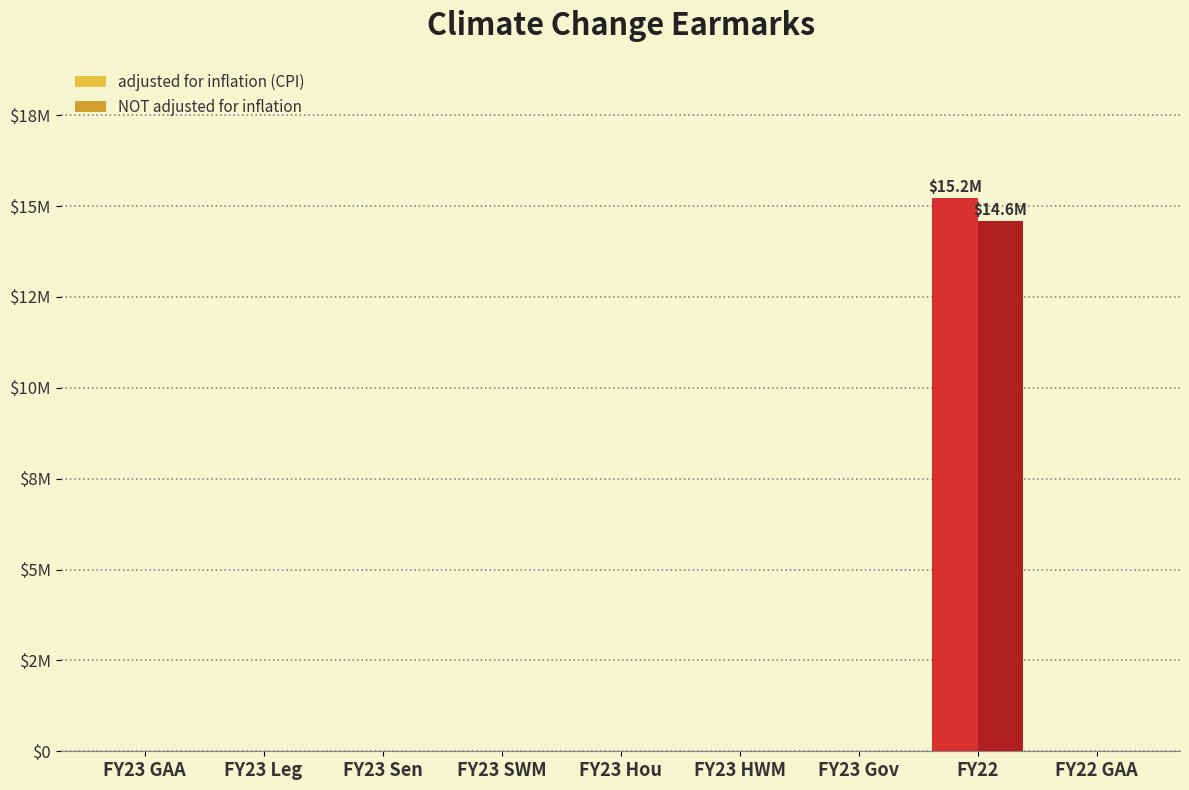

Does the chart contain stacked bars?

No